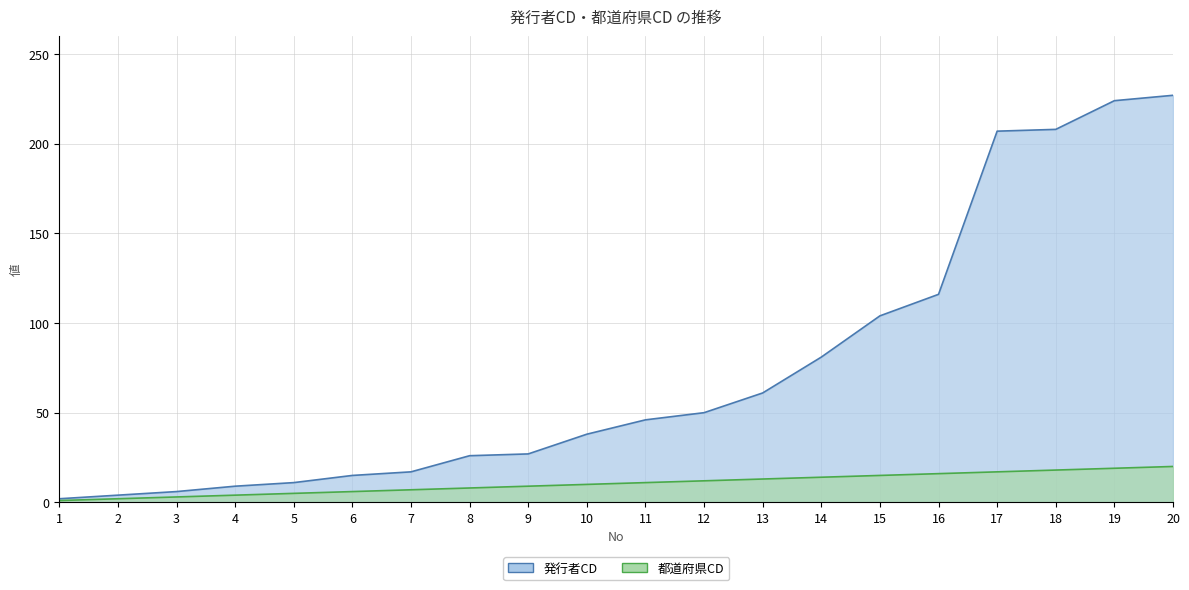

What is the smallest value displayed?

1